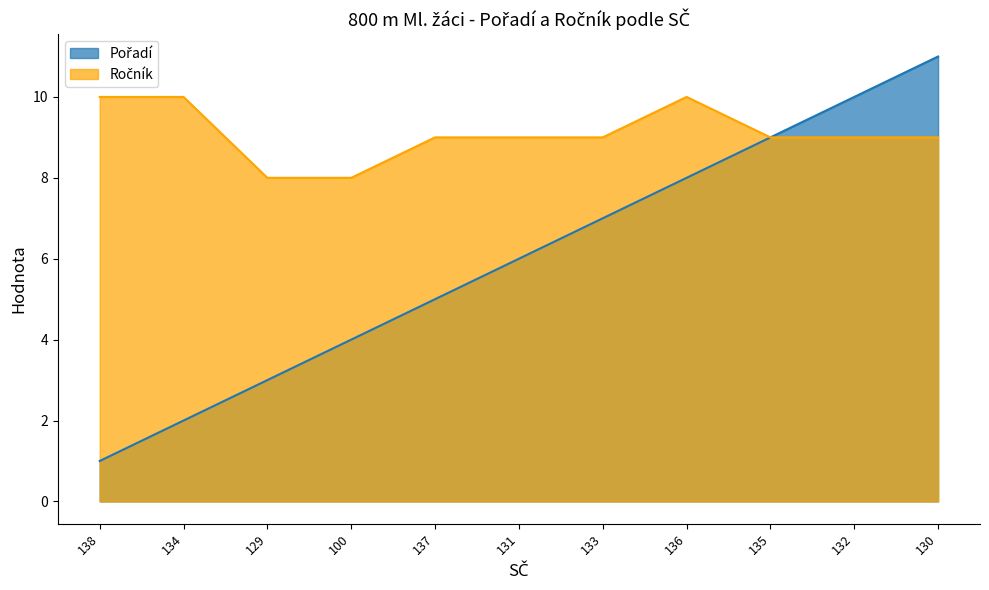

Rank the series by their average value, from lowest to highest.

Pořadí, Ročník